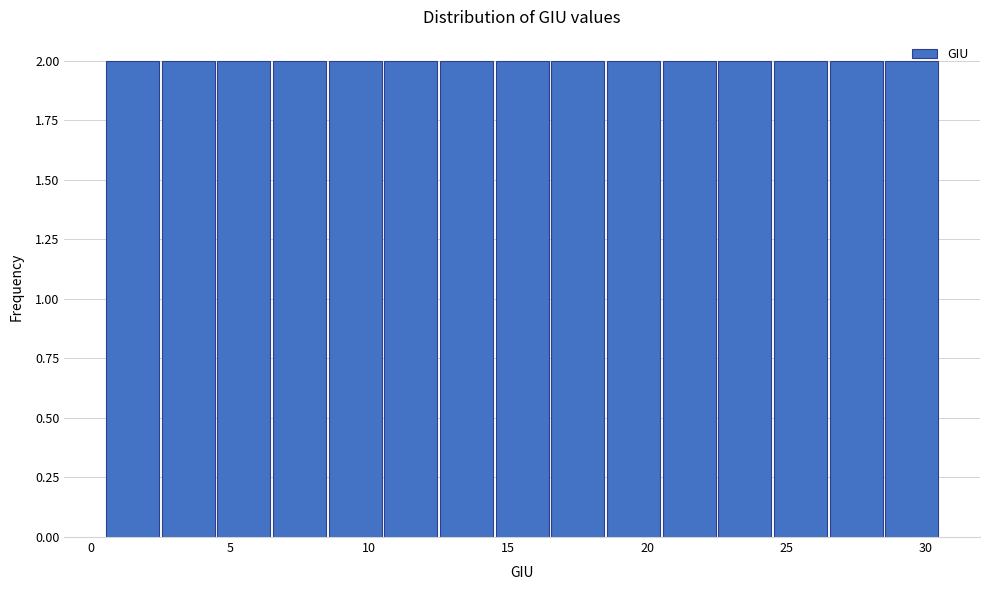

What is the height of the bar covering 16.5 to 18.5 on the x-axis? The values are not printed on the chart, so give them approximately, as read against the axis.

2